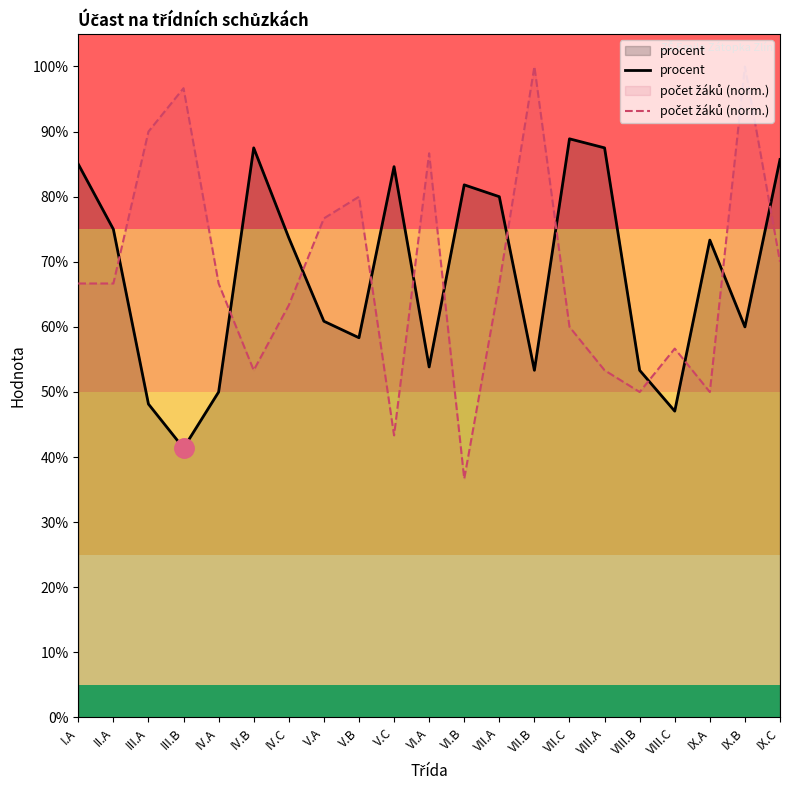

Rank the series at VII.A from lowest to highest value.

počet žáků (norm.), procent